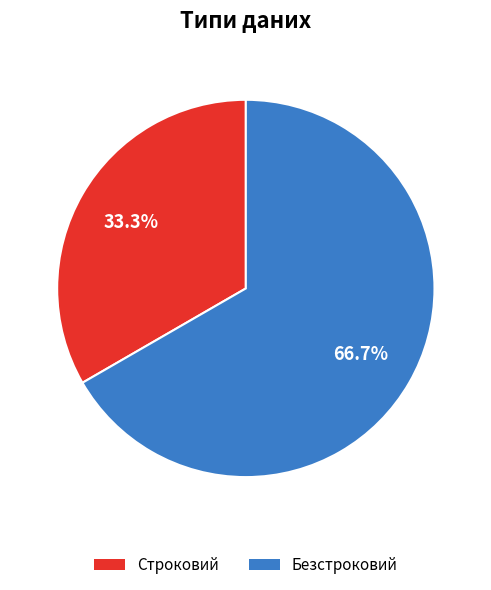

To the nearest percent, what is the combined percentage of Строковий and Безстроковий?

100%